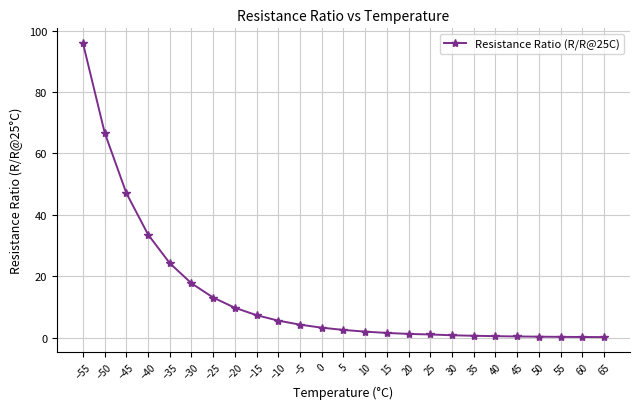

What is the label of the 5th point from the left?

−35